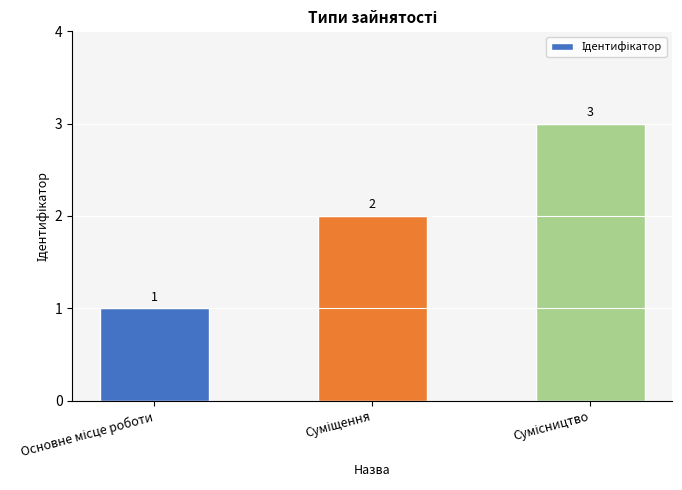

What is the greatest value displayed?

3